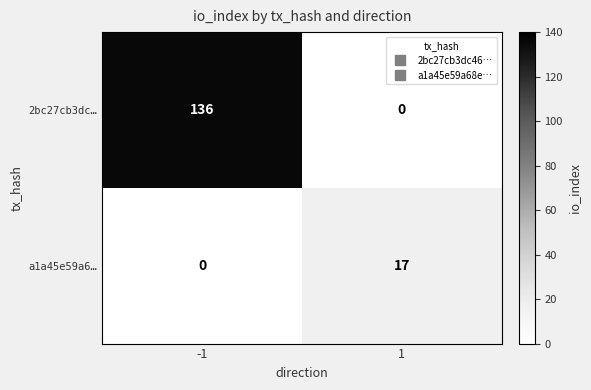

Is it true that 2bc27cb3dc… equals 136 at -1?

True